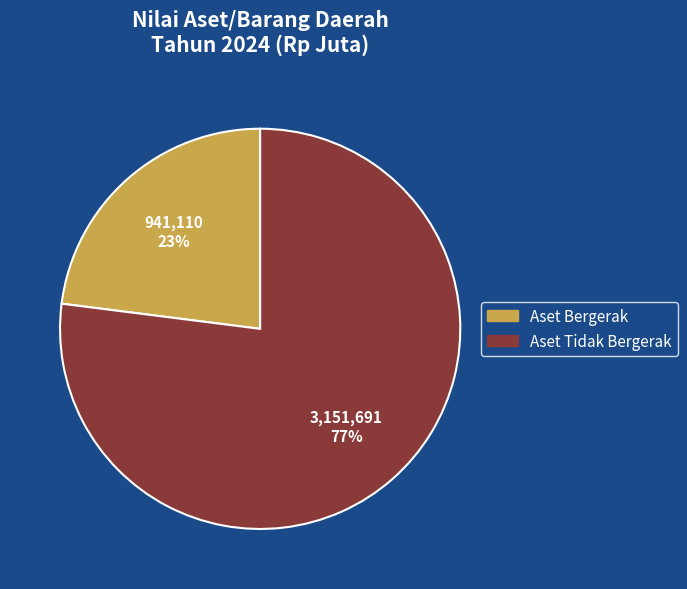

Which has a higher value, Aset Bergerak or Aset Tidak Bergerak?

Aset Tidak Bergerak